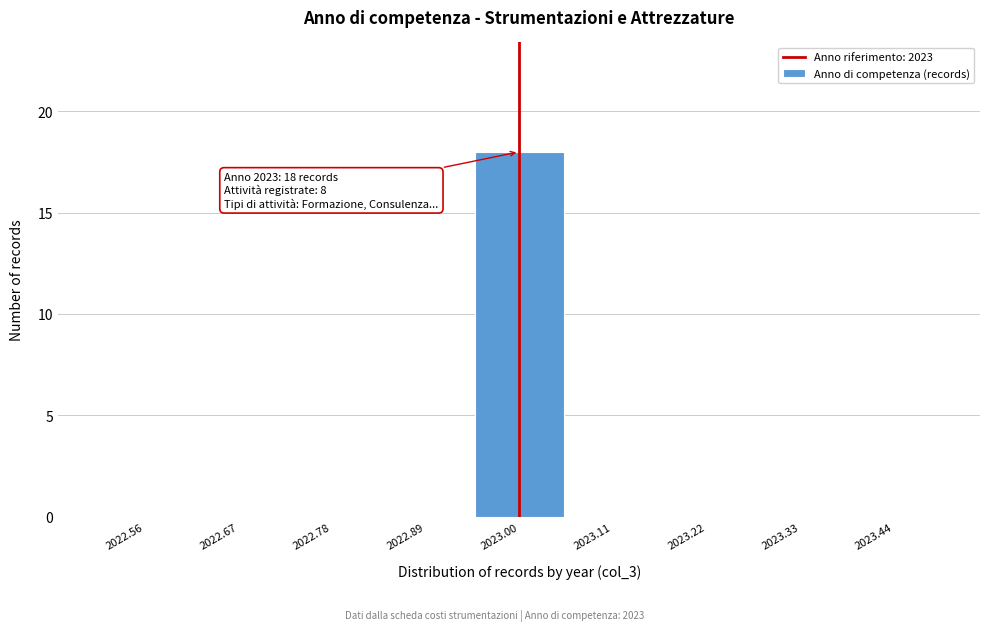

Which range on the x-axis has the tallest bar?

2022.94 to 2023.06